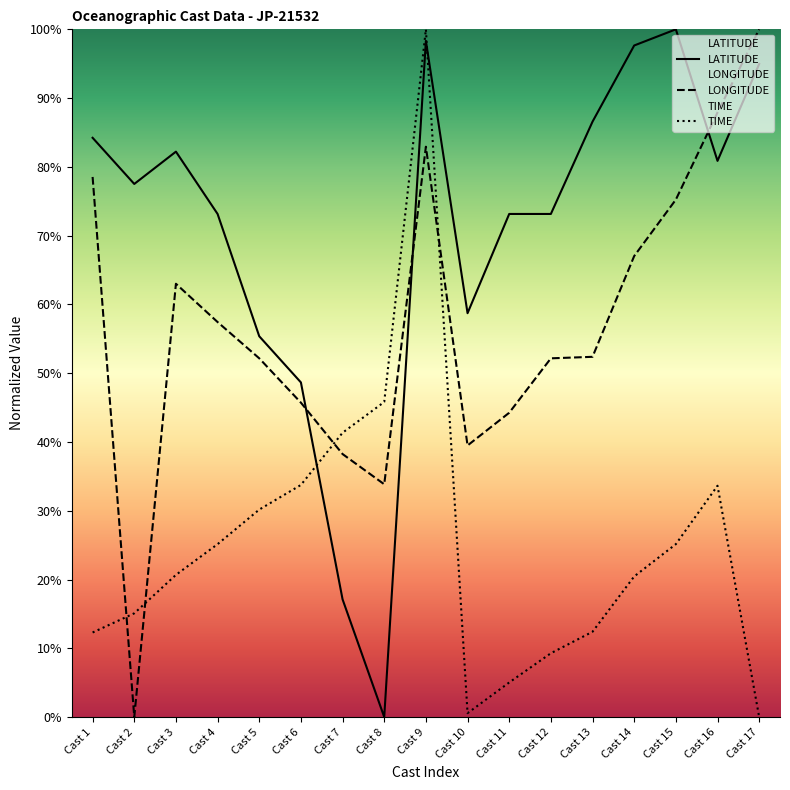

Does the chart display data point markers on the line(s)?

No